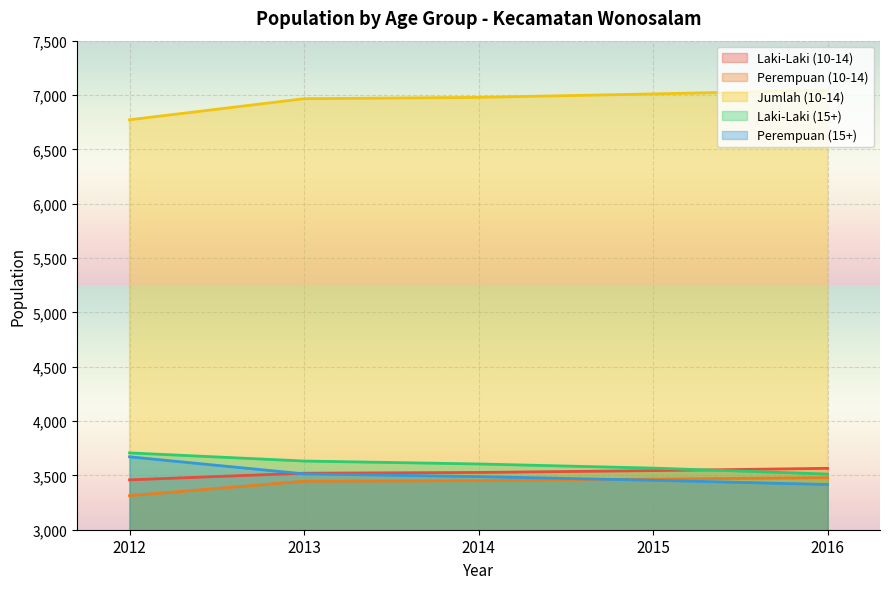

At which label does Jumlah (10-14) first exceed 6978?

2015